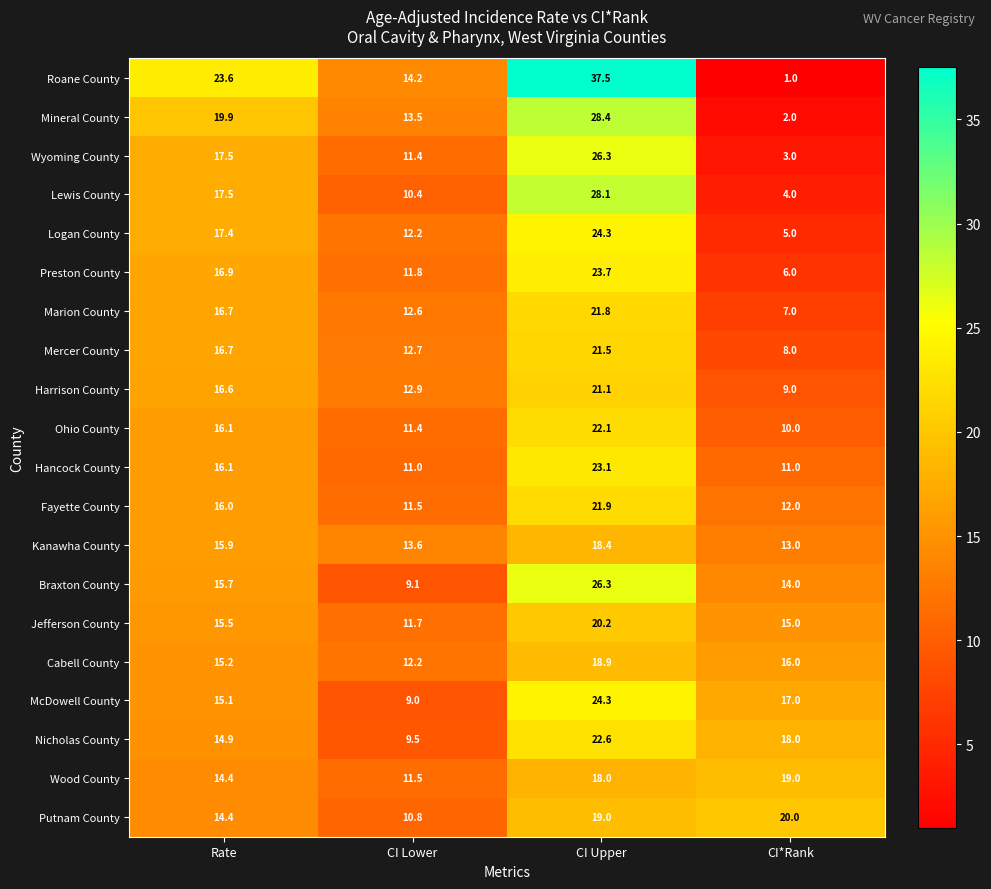

The value of Braxton County at Rate is 15.7. True or false?

True